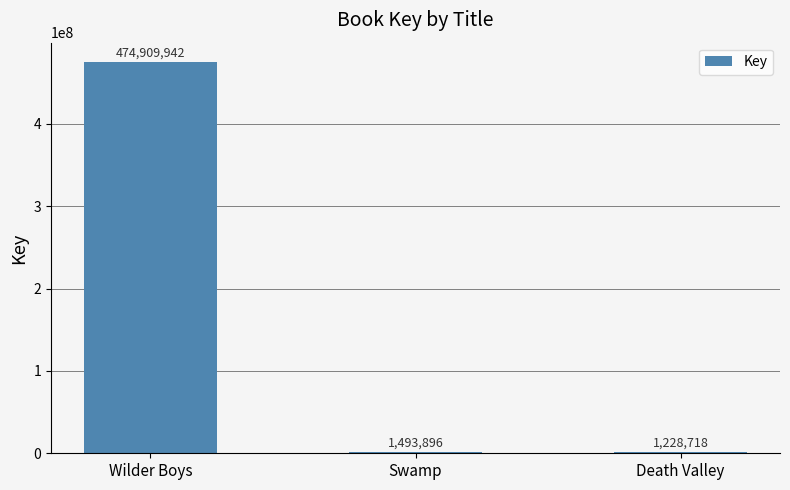

Is it true that the value at Wilder Boys is 654599650?

False